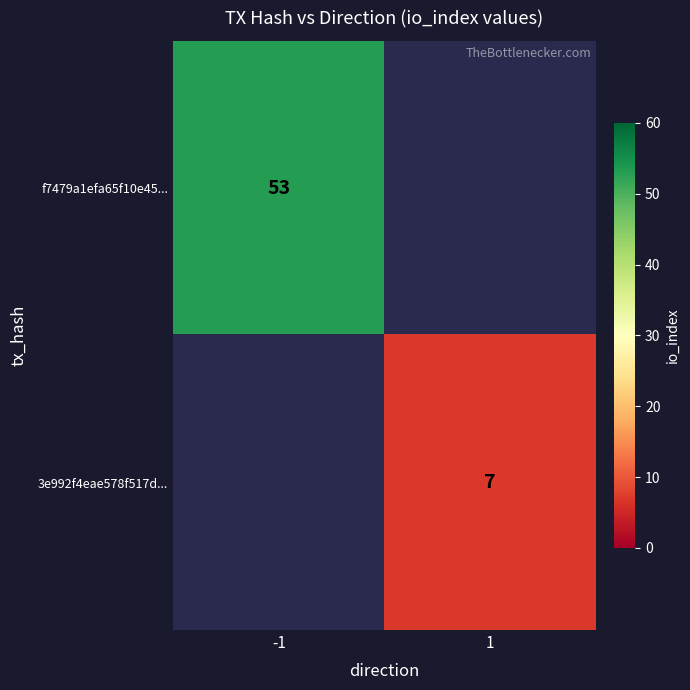

What is the smallest value displayed?

7.0